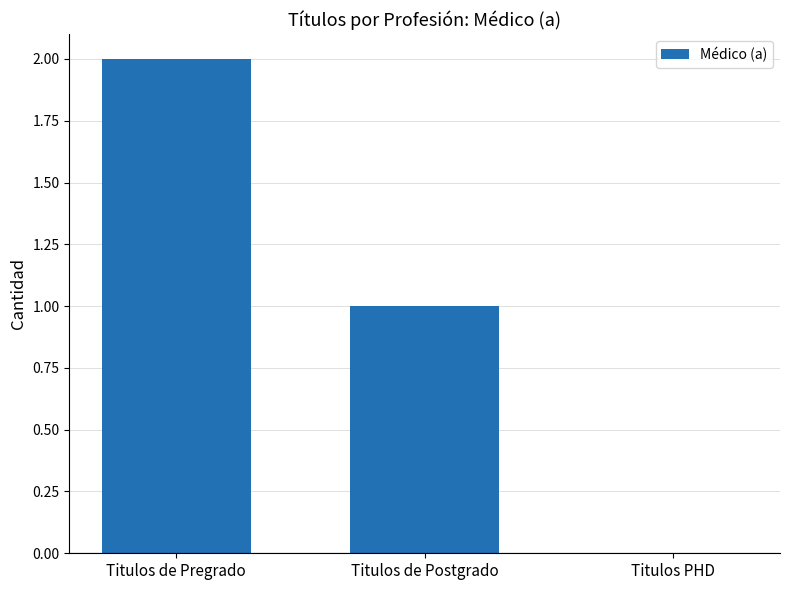

What is the sum of the values at Titulos de Postgrado and Titulos de Pregrado?

3